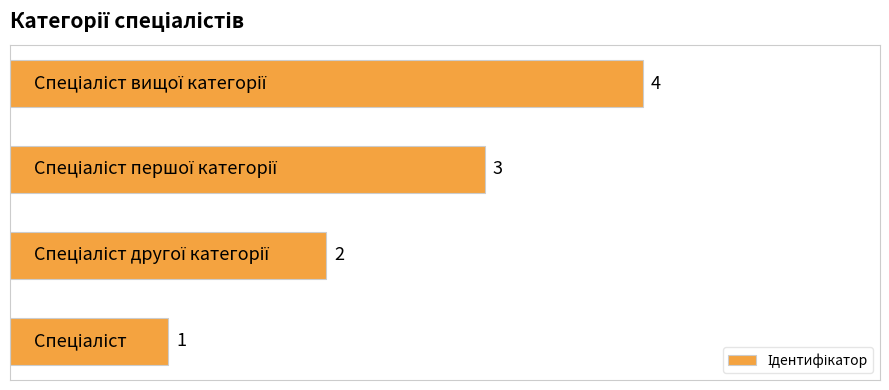

How many values are between 2 and 4?

3